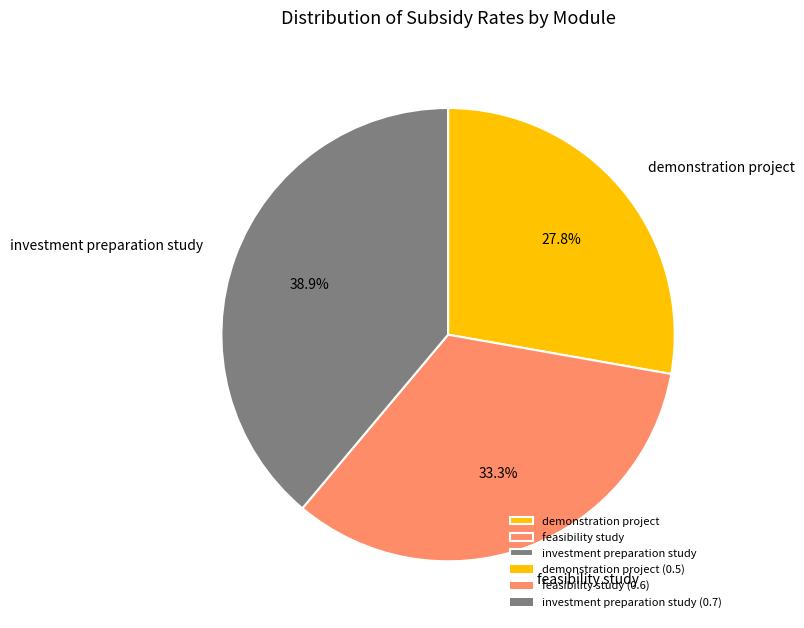

What percentage is the feasibility study slice, to the nearest percent?

33%